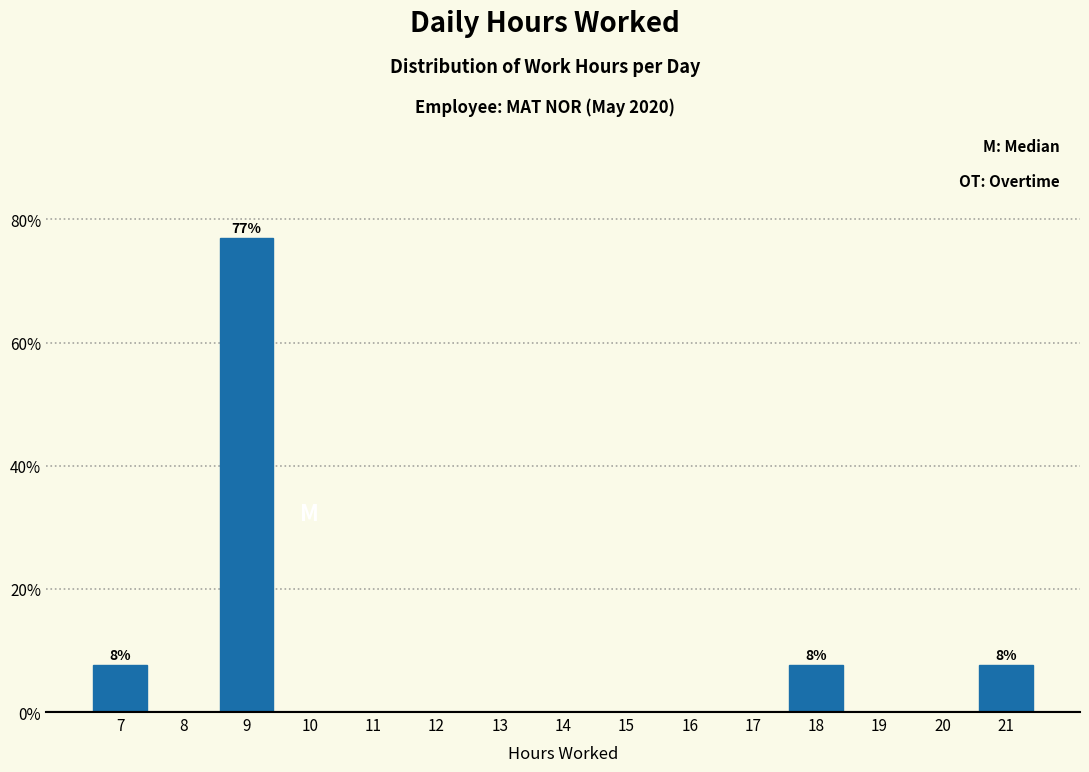

Reading left to right, what are all the values shown in this chart?

7=7.7	8=0.0	9=76.9	10=0.0	11=0.0	12=0.0	13=0.0	14=0.0	15=0.0	16=0.0	17=0.0	18=7.7	19=0.0	20=0.0	21=7.7